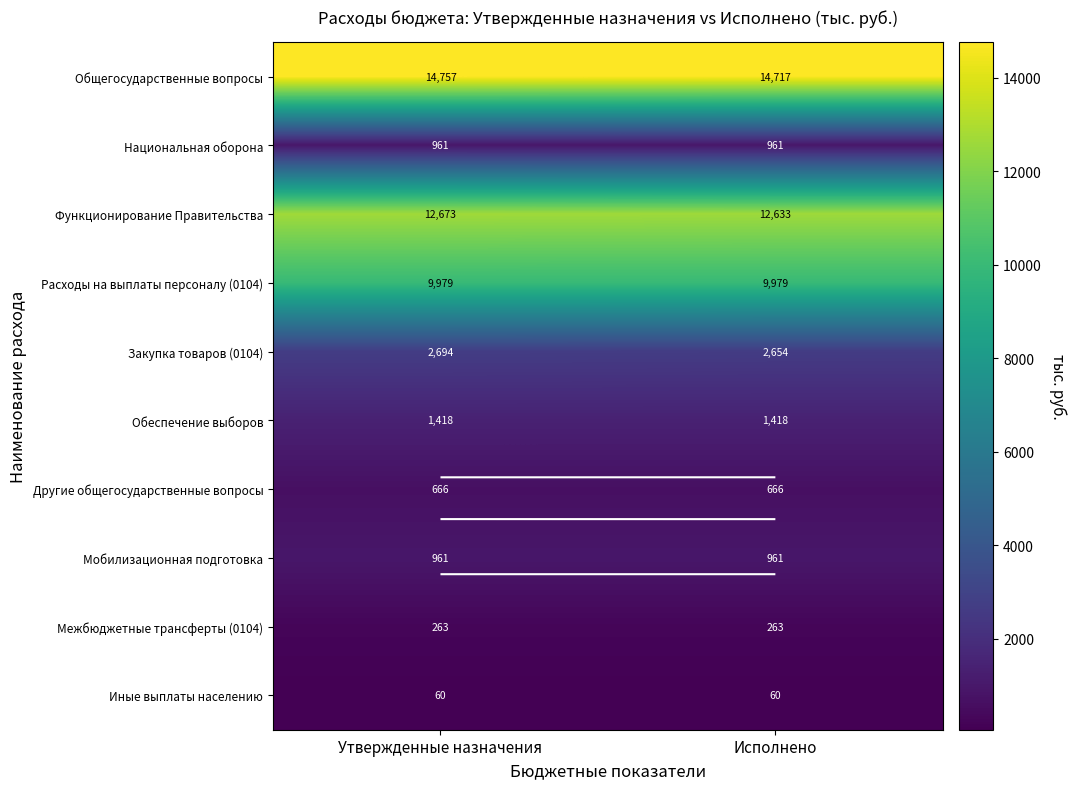

Is it true that Мобилизационная подготовка equals 961.0 at Исполнено?

True